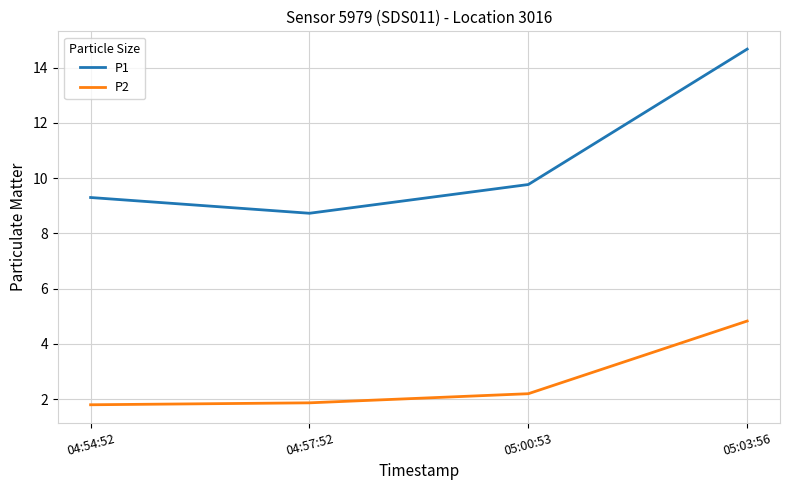

Reading left to right, extract all data points from this chart.

P1: 04:54:52=9.3	04:57:52=8.7	05:00:53=9.8	05:03:56=14.7
P2: 04:54:52=1.8	04:57:52=1.9	05:00:53=2.2	05:03:56=4.8